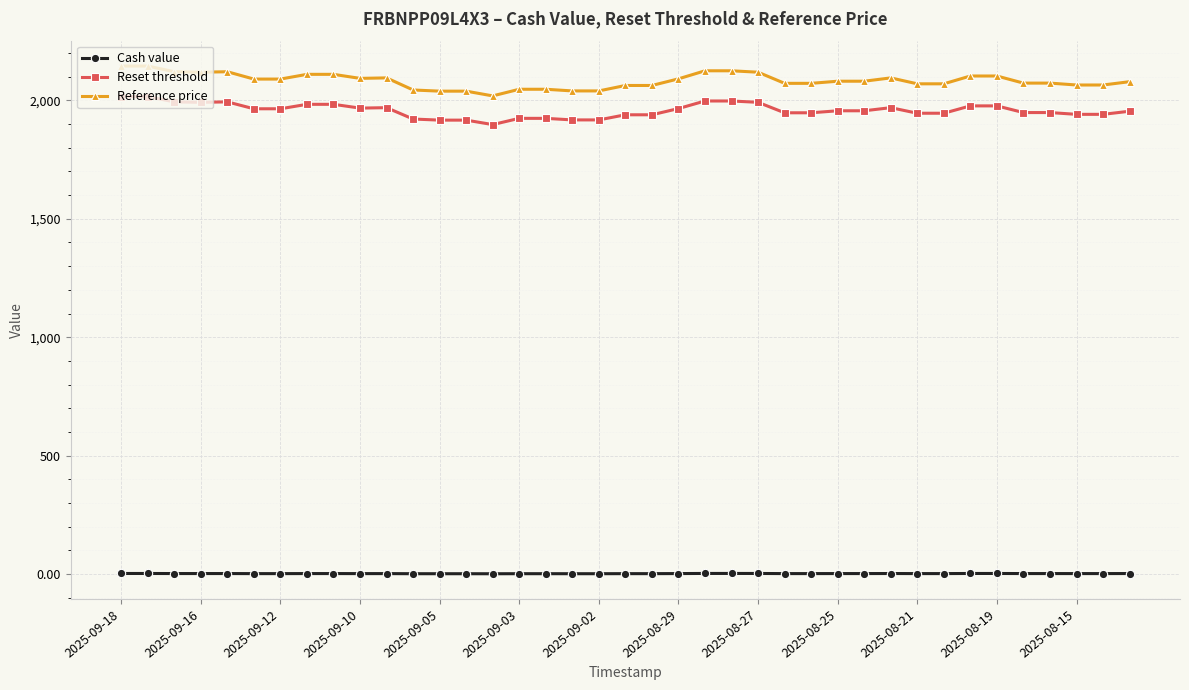

What is the value of the Reset threshold point at the 31st from the left?

1945.8